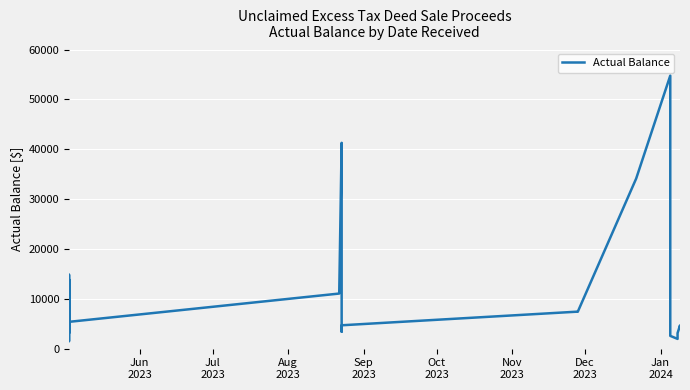

What is the sum of all values?

247992.7